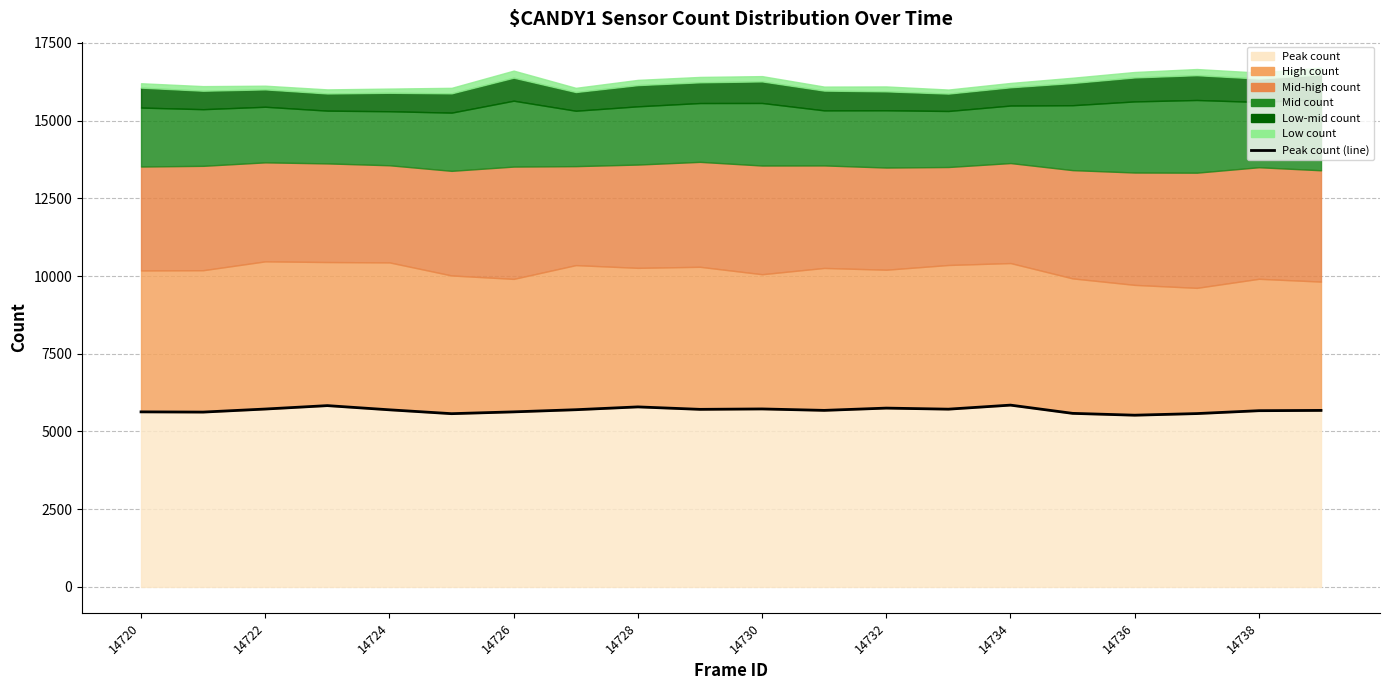

How many values exceed 5697?

9